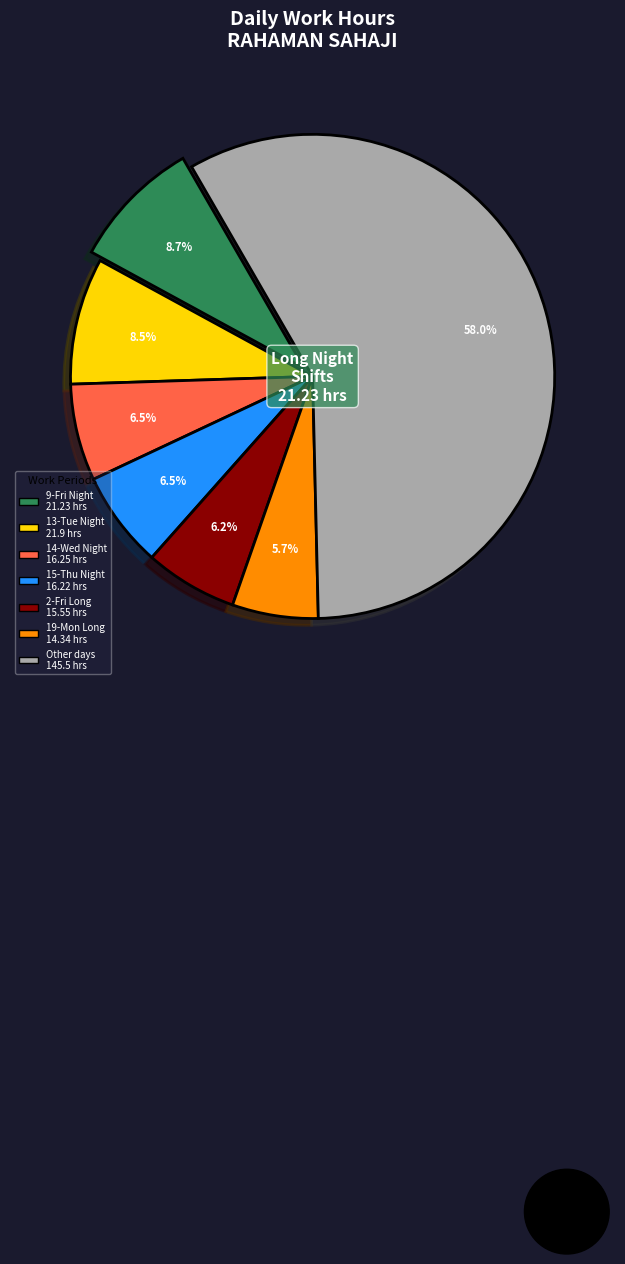

How many segments does this pie chart have?

7